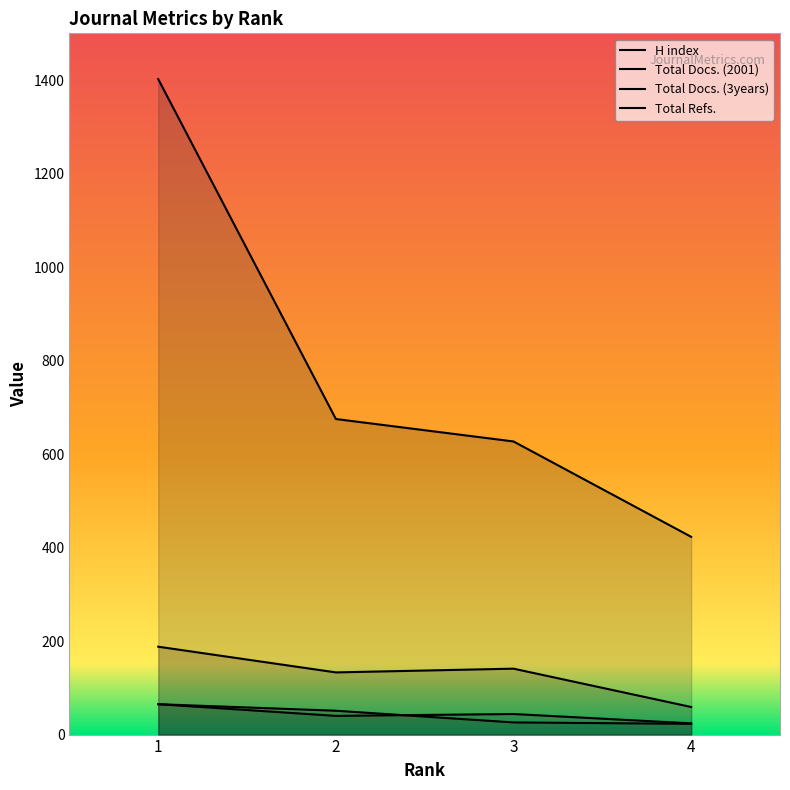

Reading left to right, what are all the values shown in this chart?

H index: 65	51	26	23
Total Docs. (2001): 65	40	44	24
Total Docs. (3years): 188	133	141	59
Total Refs.: 1402	675	627	423